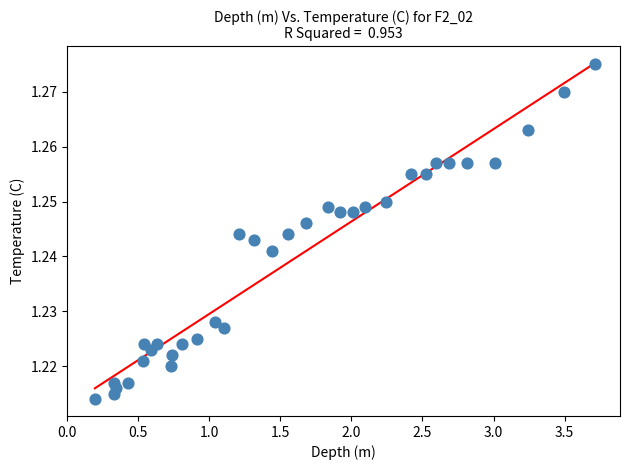

What is the range of X values (max minus min)?

3.5